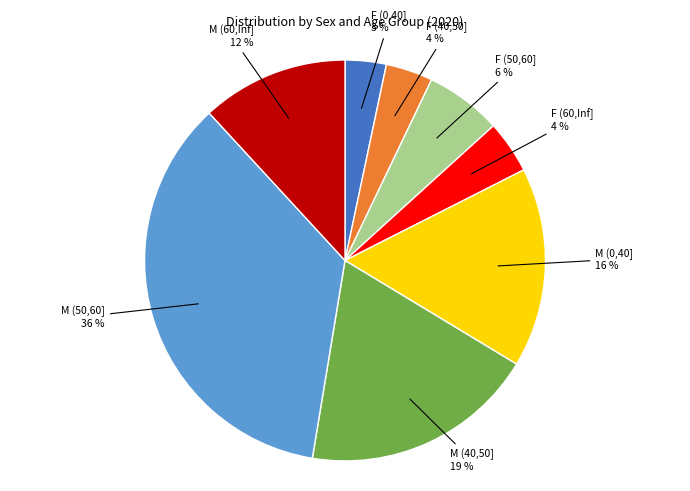

Does any single category account for the majority?

No